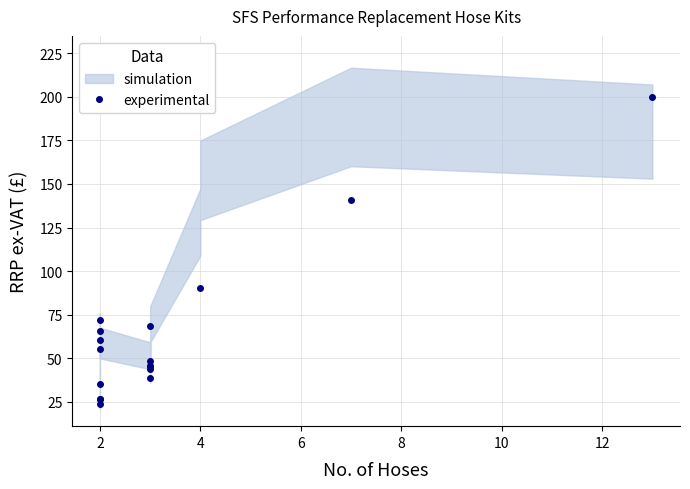

What is the average value?

72.9